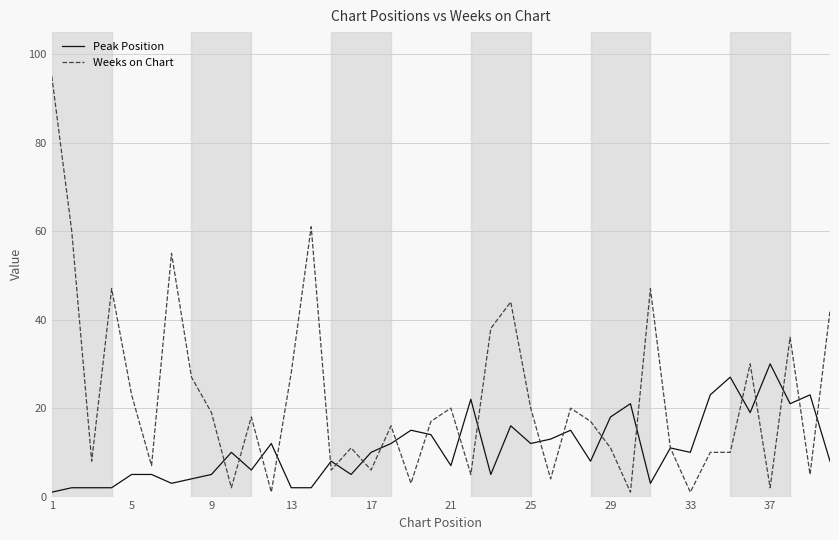

How many lines are shown in the chart?

2